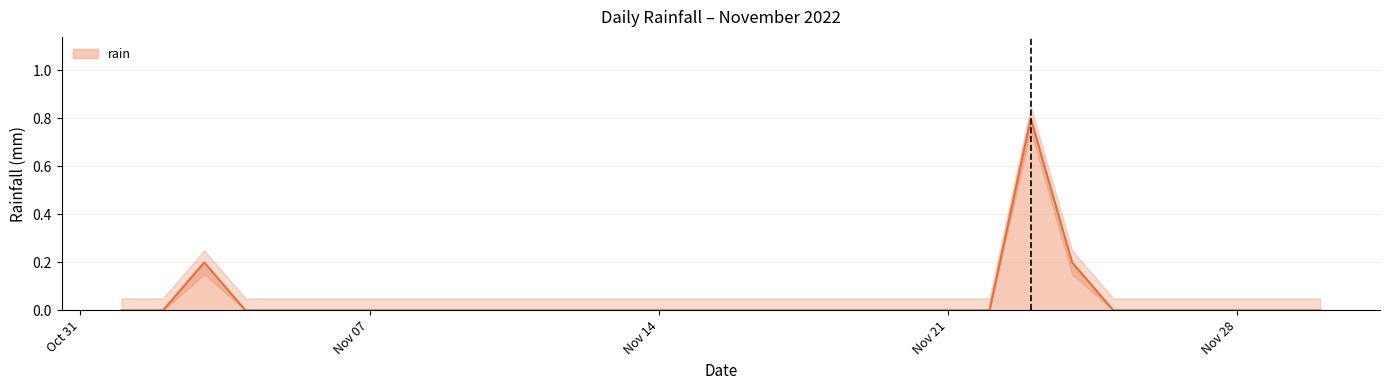

How many values exceed 0?

3